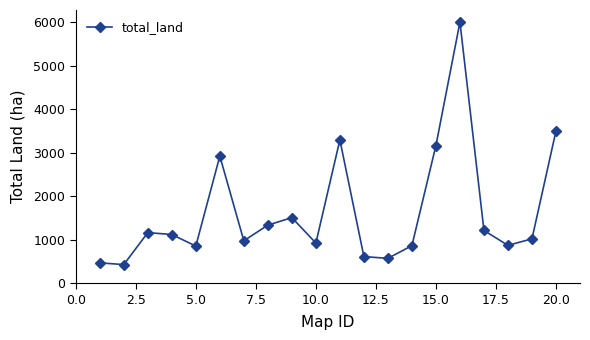

What is the sum of all values?

32812.6